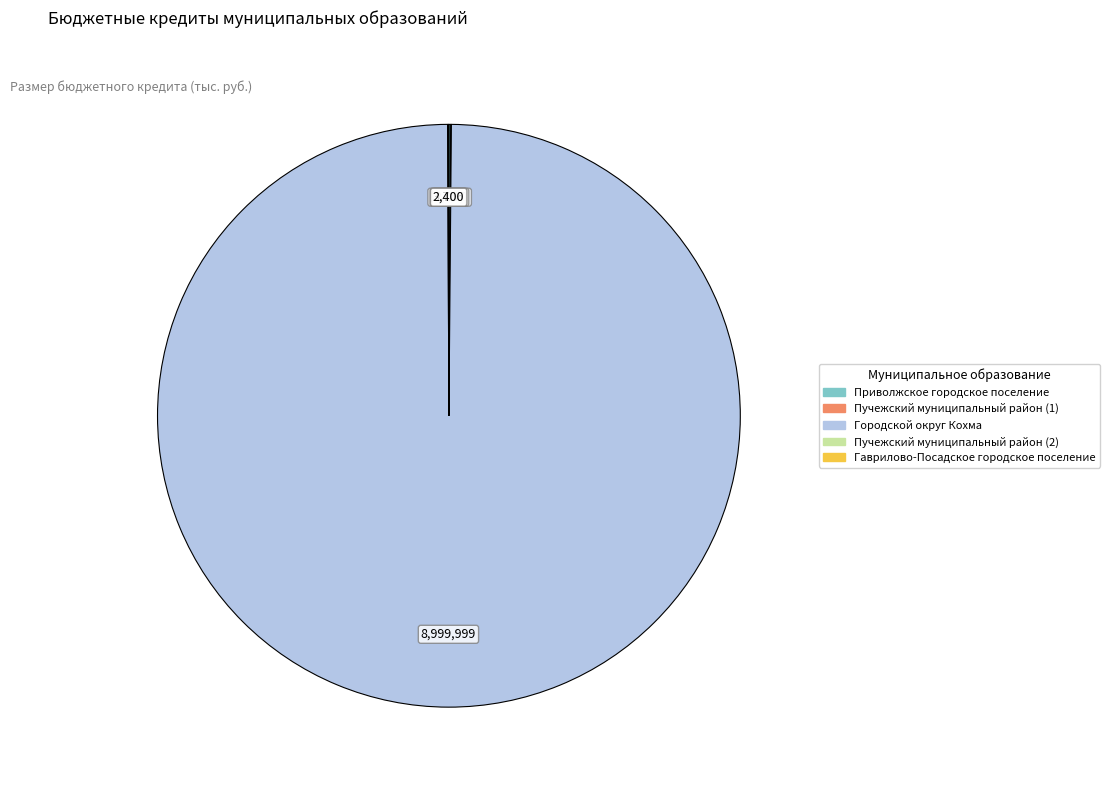

Is it true that Городской округ Кохма is 100% of the pie?

True